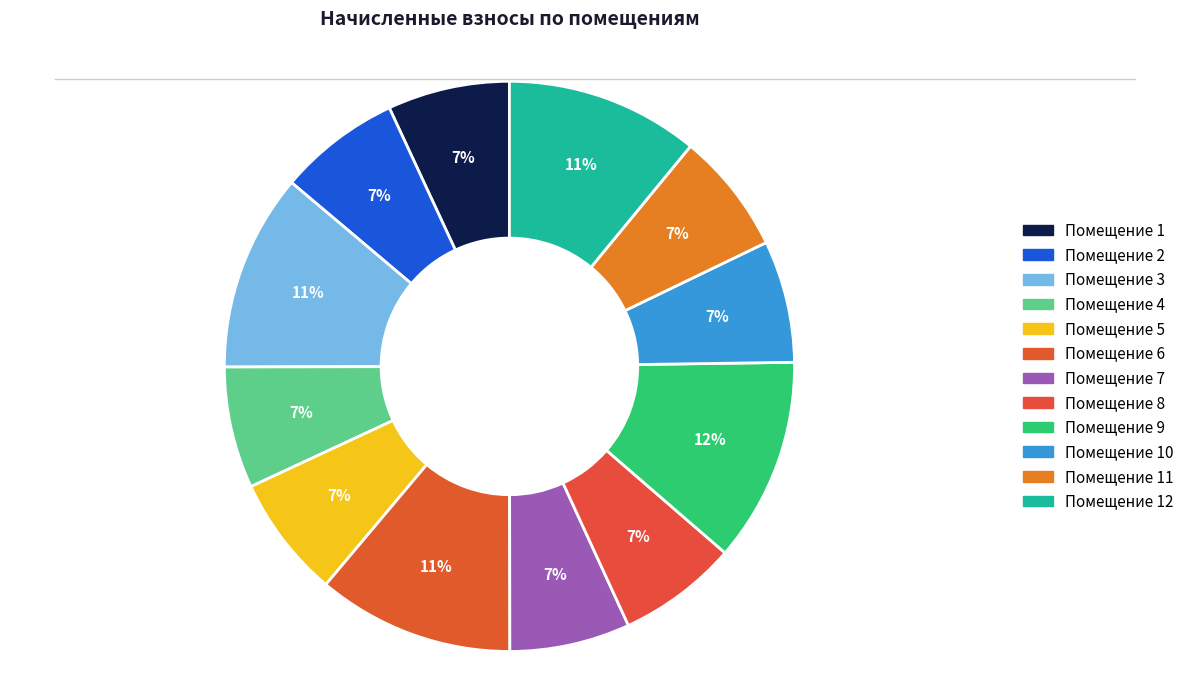

Rank the categories by value from highest to lowest.

9, 3, 6, 12, 5, 1, 2, 10, 4, 11, 7, 8